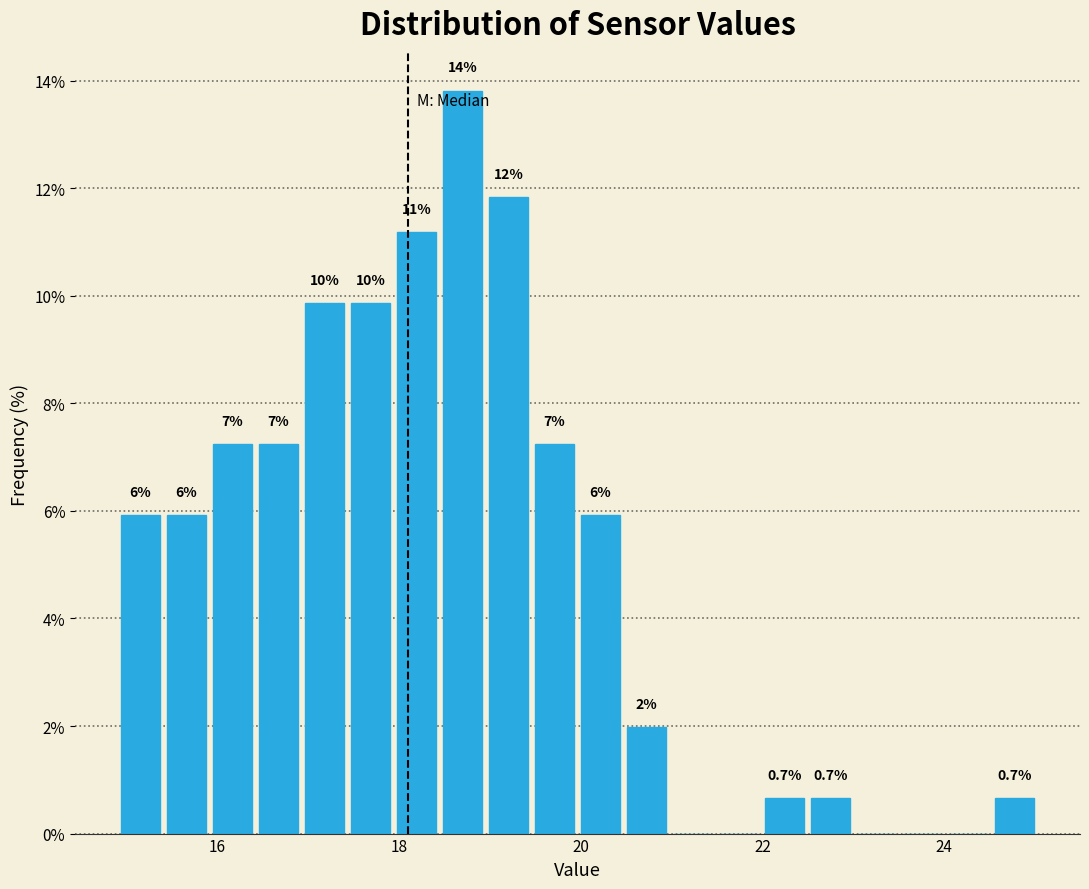

Read against the x-axis, roughly where is the centre of the tallest bar?

18.6